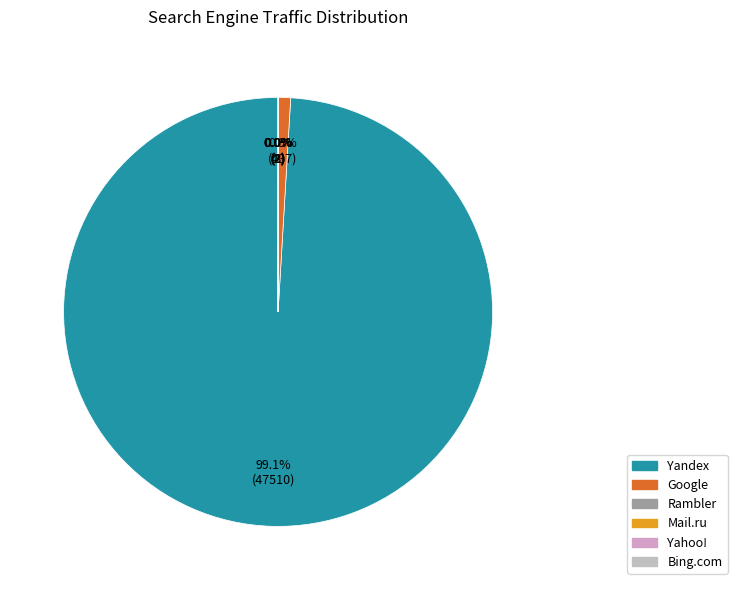

Count the number of slices in the pie.

6